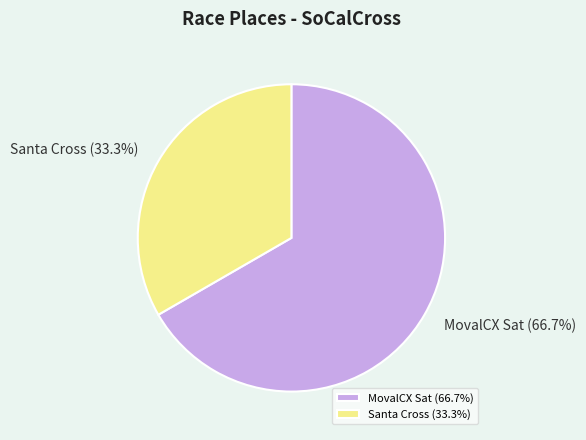

What is the smallest slice in the pie chart?

Santa Cross (33.3%)